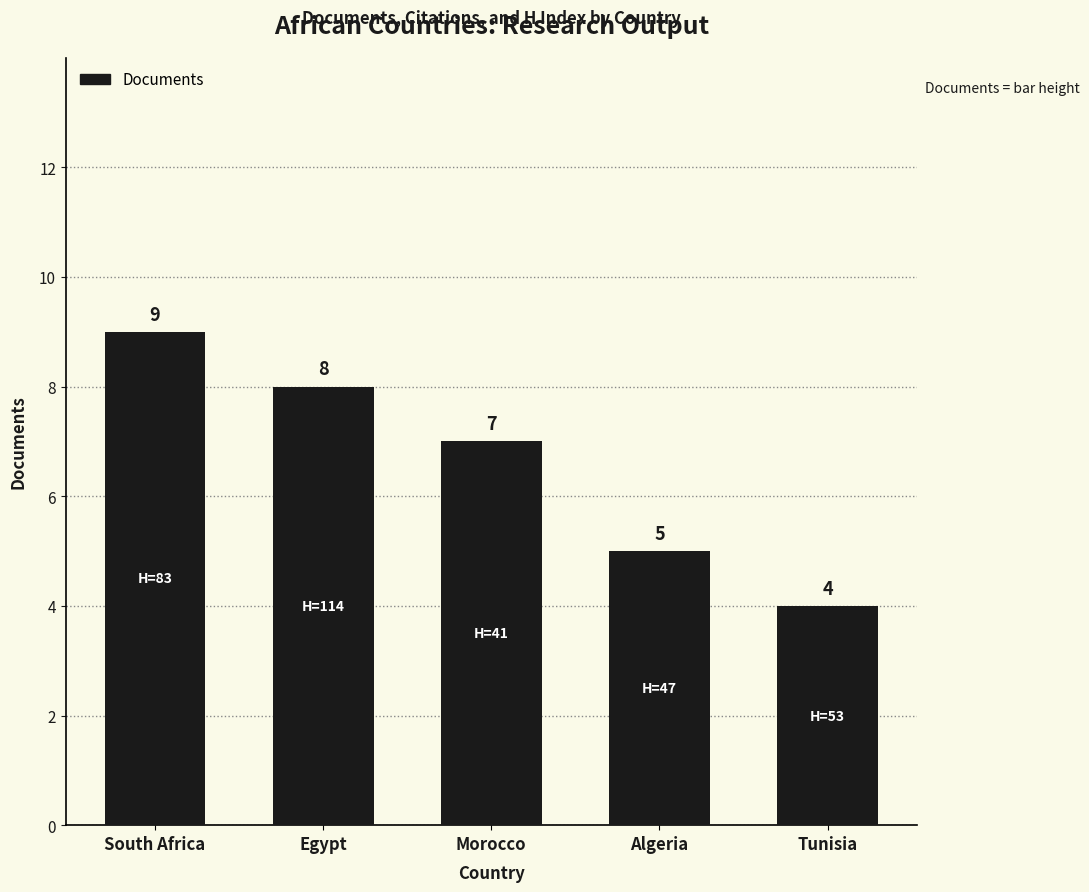

What is the value of the 1st bar from the left?

9